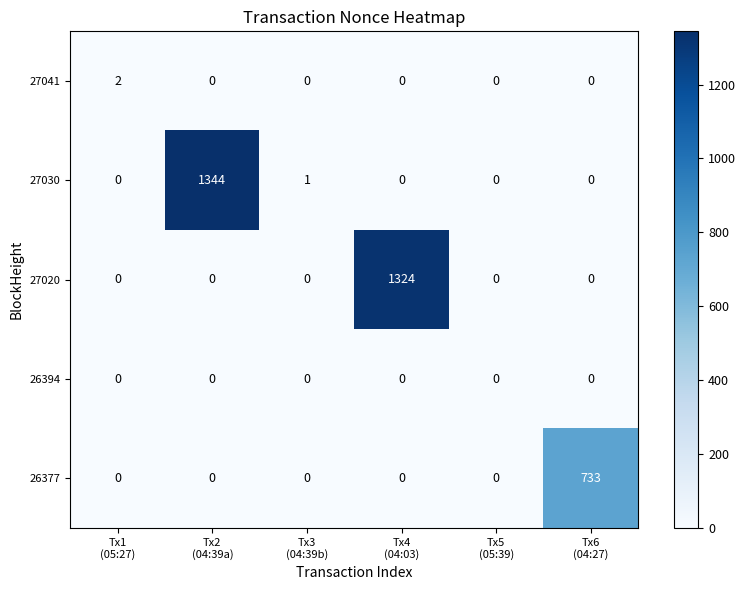

Rank the series by their maximum value, from lowest to highest.

26394, 27041, 26377, 27020, 27030